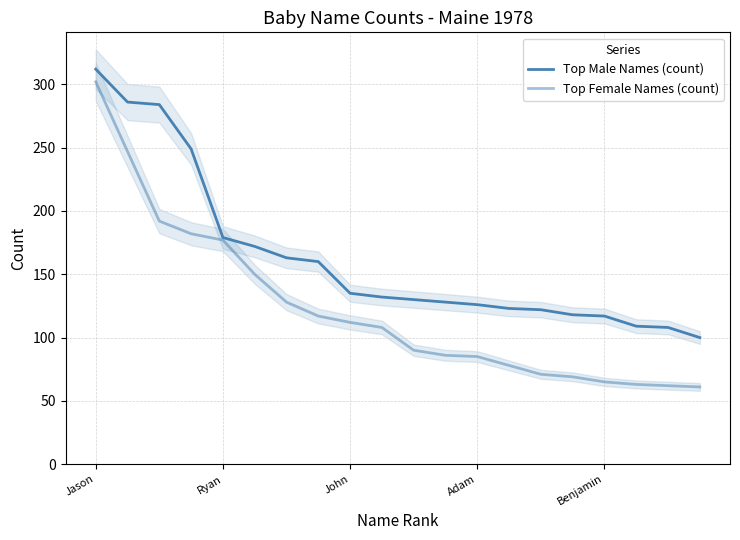

Does the chart have visible grid lines?

Yes